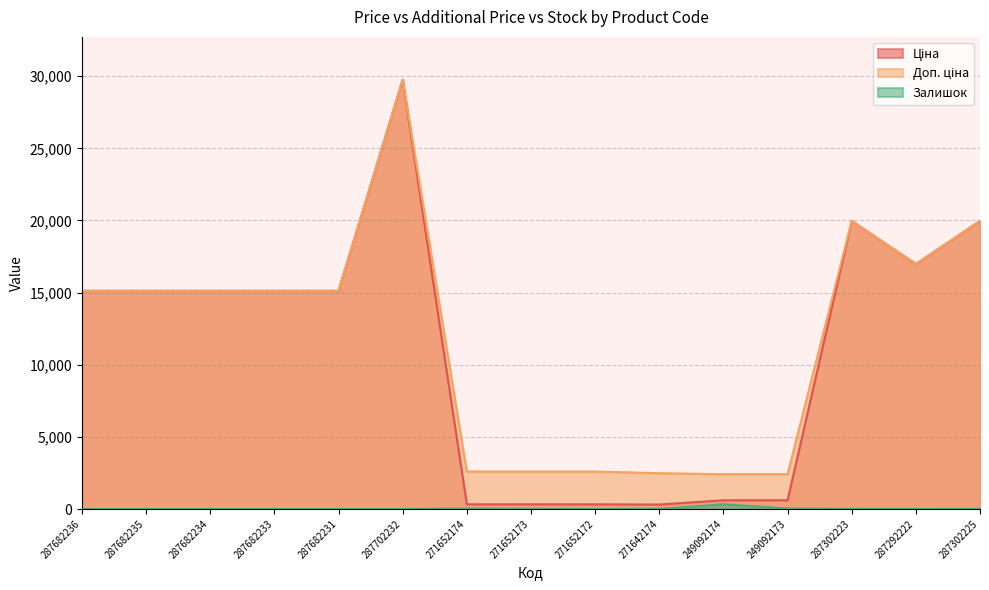

Between 271652173 and 287292222, which series saw the biggest shift?

Ціна